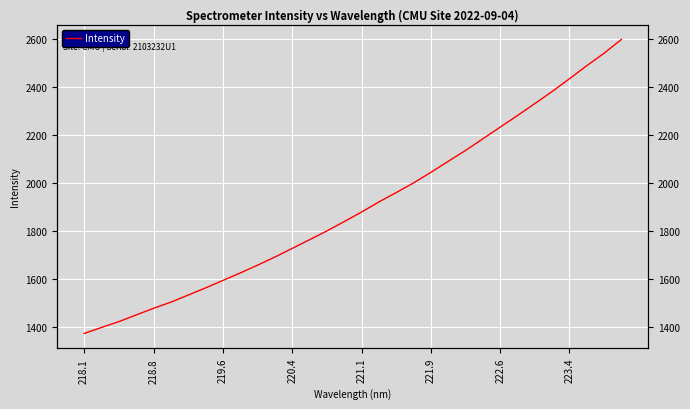

Does the chart display data point markers on the line(s)?

No